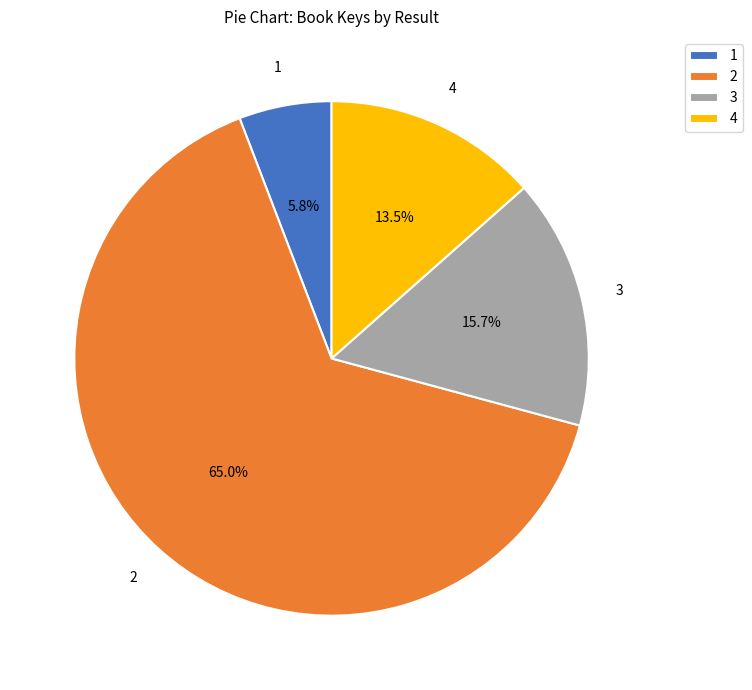

What is the ratio of the value at 3 to the value at 4?

1.2